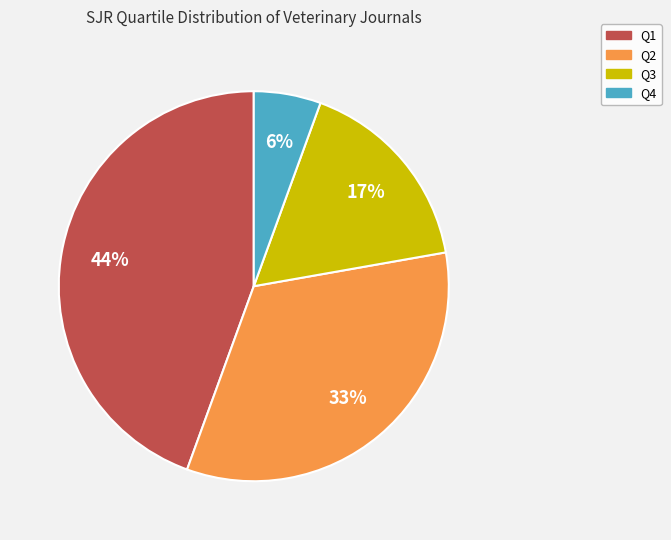

To the nearest percent, what portion does Q2 represent?

33%